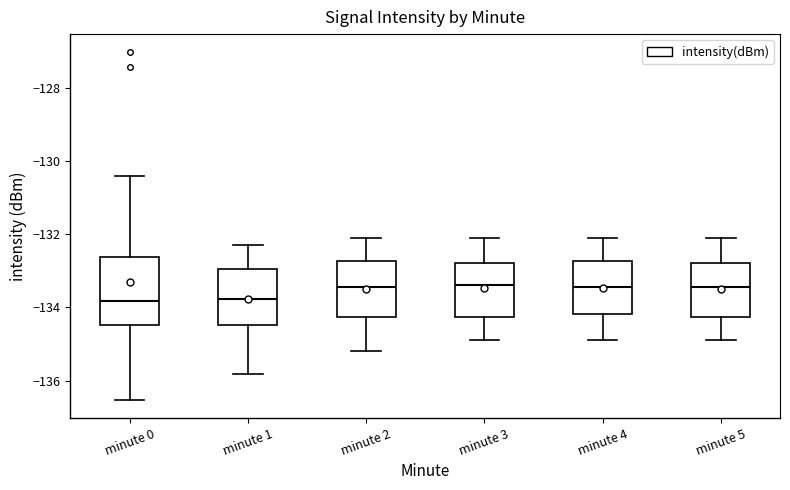

Where is the upper edge of the box for minute 5 on the y-axis? The values are not printed on the chart, so give them approximately, as read against the axis.

-132.8